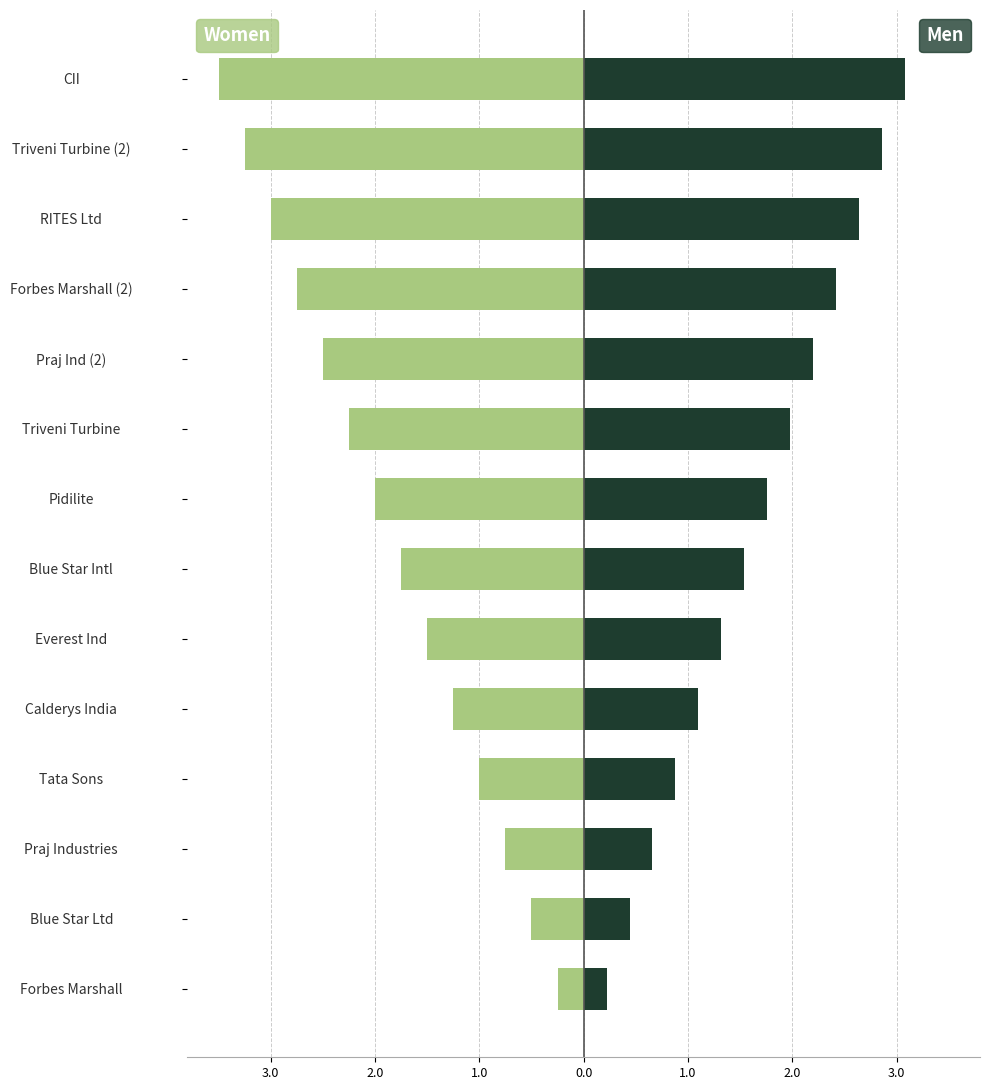

How many bars are there in each group?

2